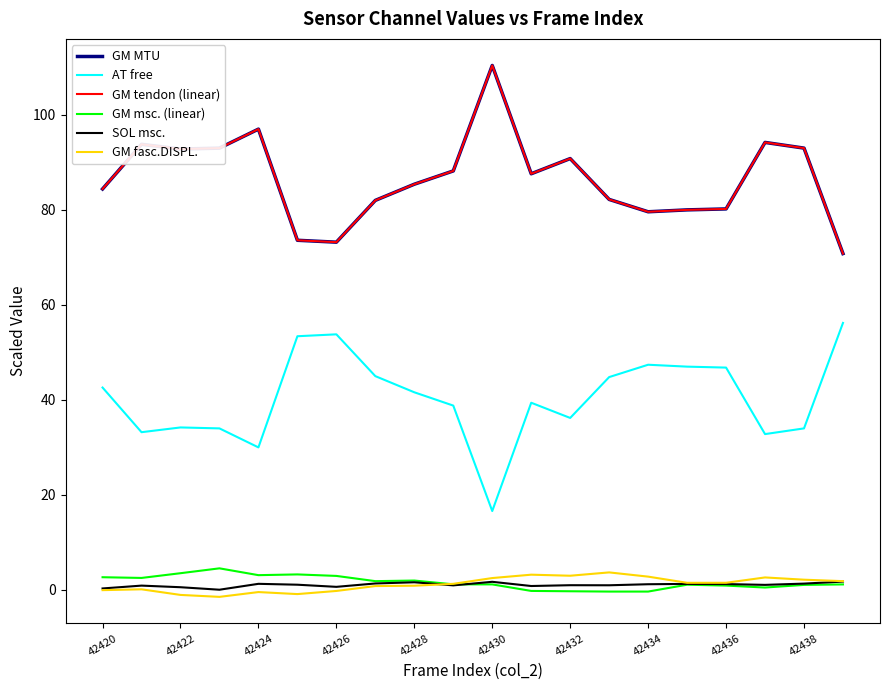

What is the difference between the maximum and second lowest values in the AT free series?

26.2